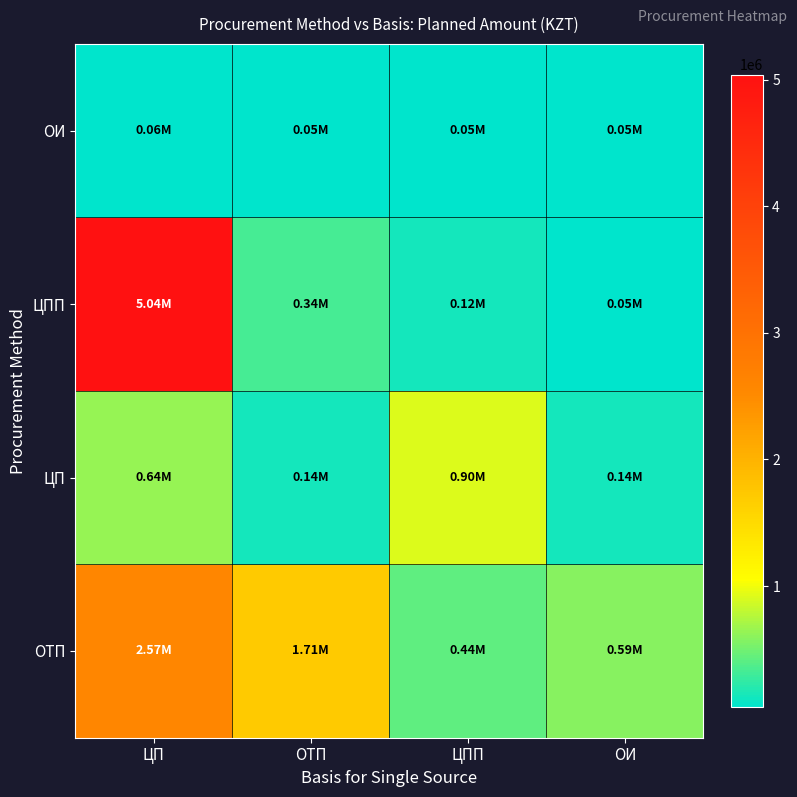

Reading right to left, list all the values displayed in this chart.

ОТП: ОИ=585200	ЦПП=435215	ОТП=1714240	ЦП=2571360
ЦП: ОИ=142440	ЦПП=904500	ОТП=139000	ЦП=637000
ЦПП: ОИ=52500	ЦПП=124800	ОТП=335220	ЦП=5040000
ОИ: ОИ=45100	ЦПП=45750	ОТП=46440	ЦП=62260